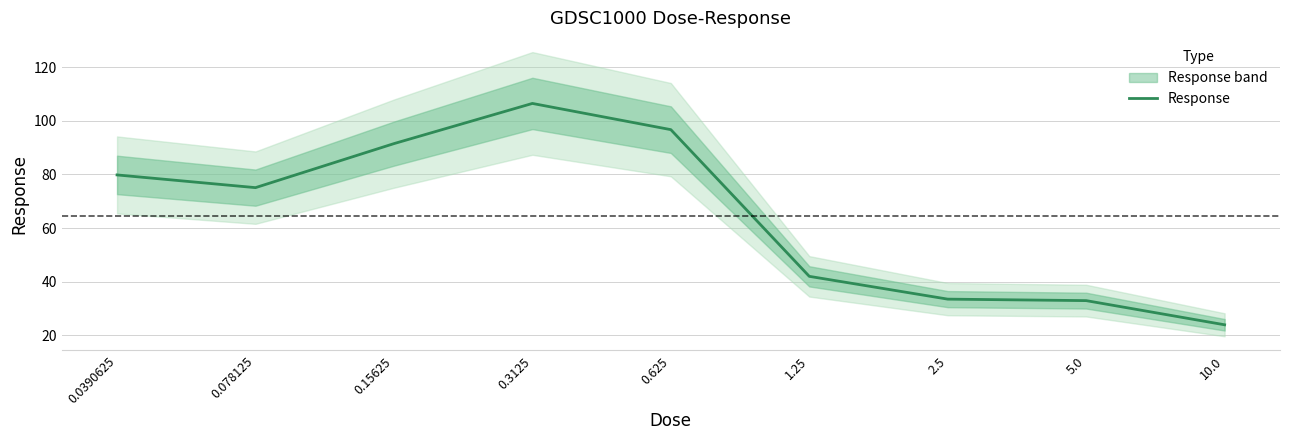

What is the difference between the maximum and minimum values?

82.7